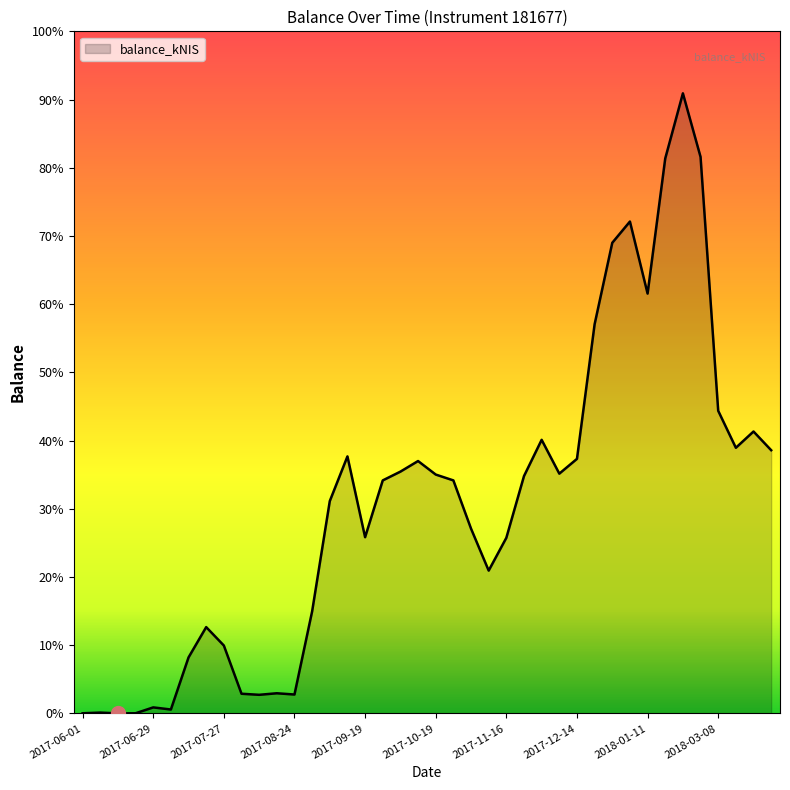

Does the chart have visible grid lines?

No